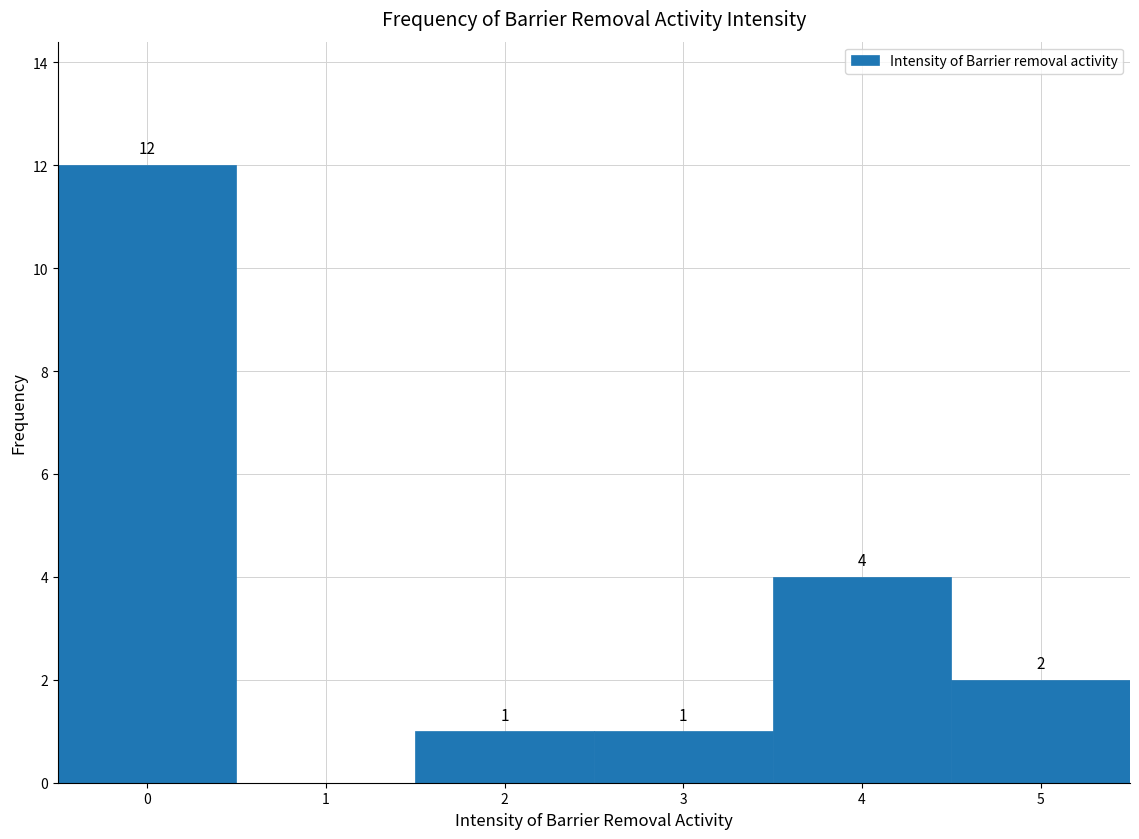

Which range on the x-axis has the tallest bar?

-0.5 to 0.5